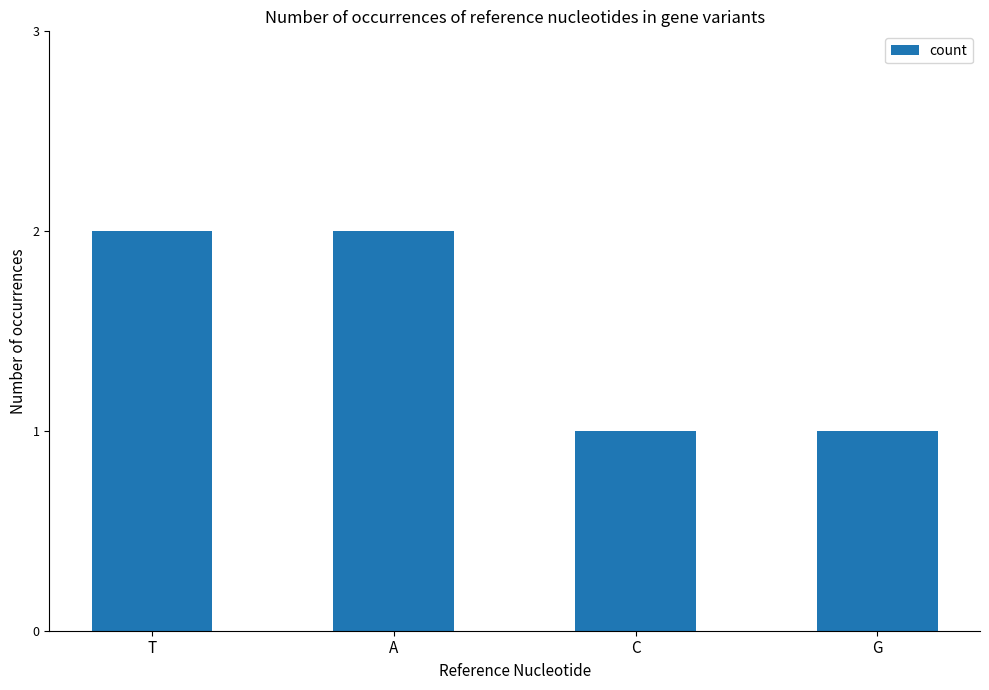

True or false: the data shows 0 at G.

False